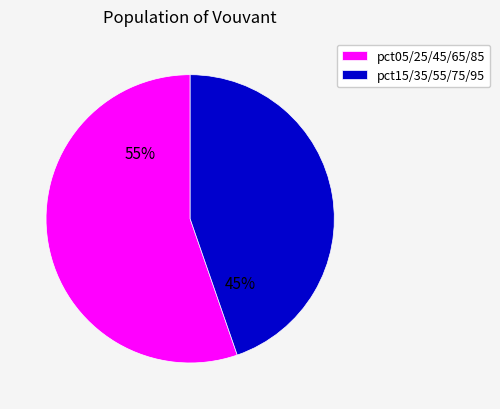

Is there any slice that represents more than half of the pie?

Yes